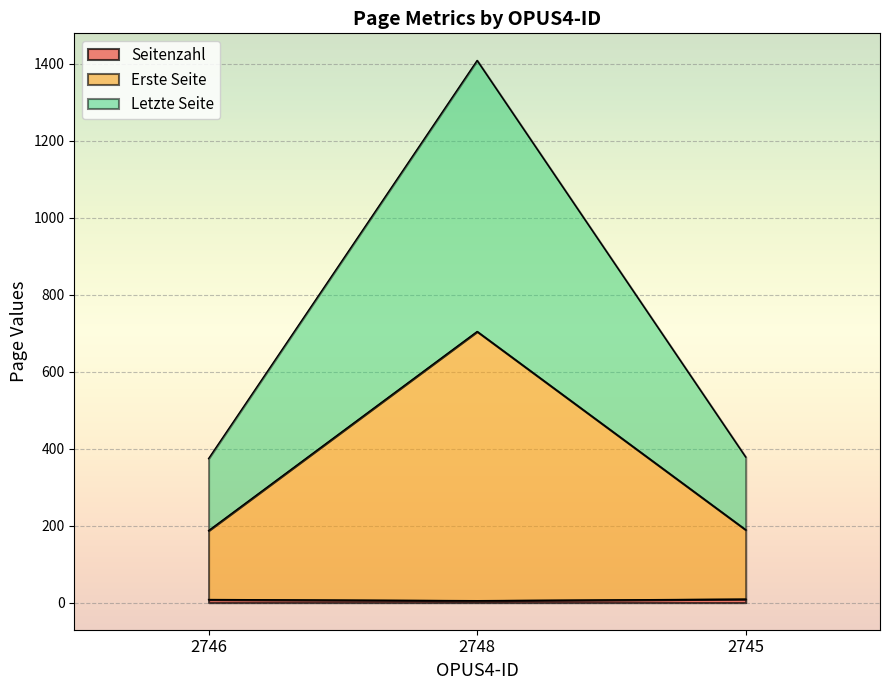

At which label does Letzte Seite reach its minimum?

2746